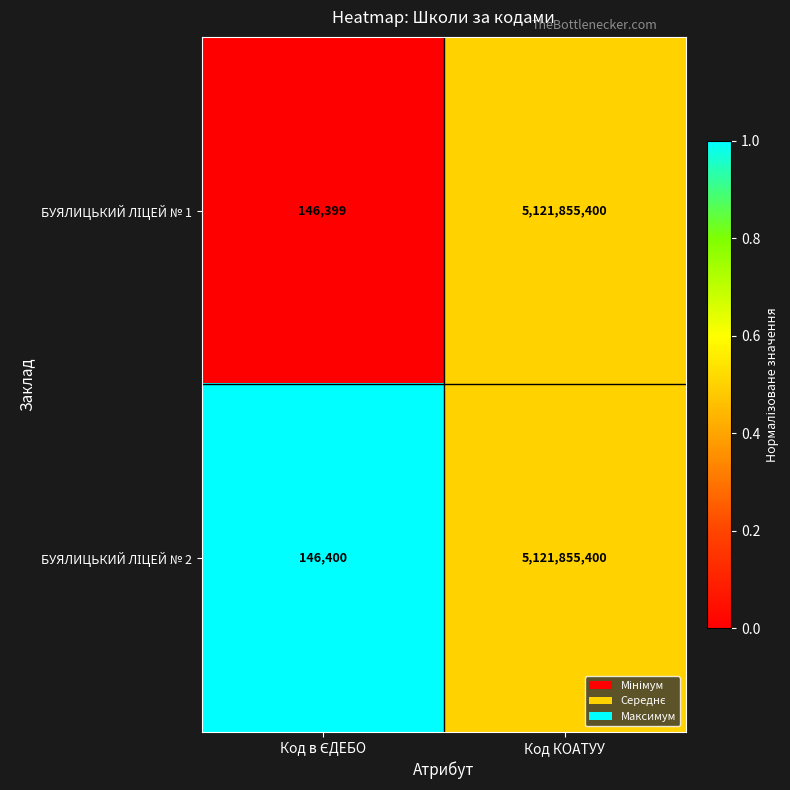

At which category is the sum across all series the highest?

Код КОАТУУ